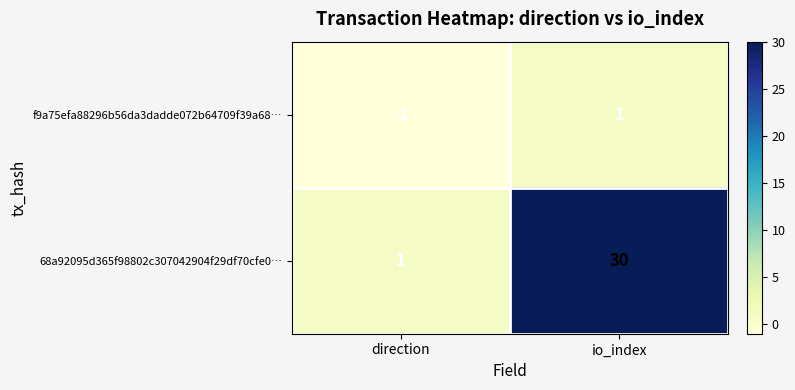

What is the maximum value shown in the chart?

30